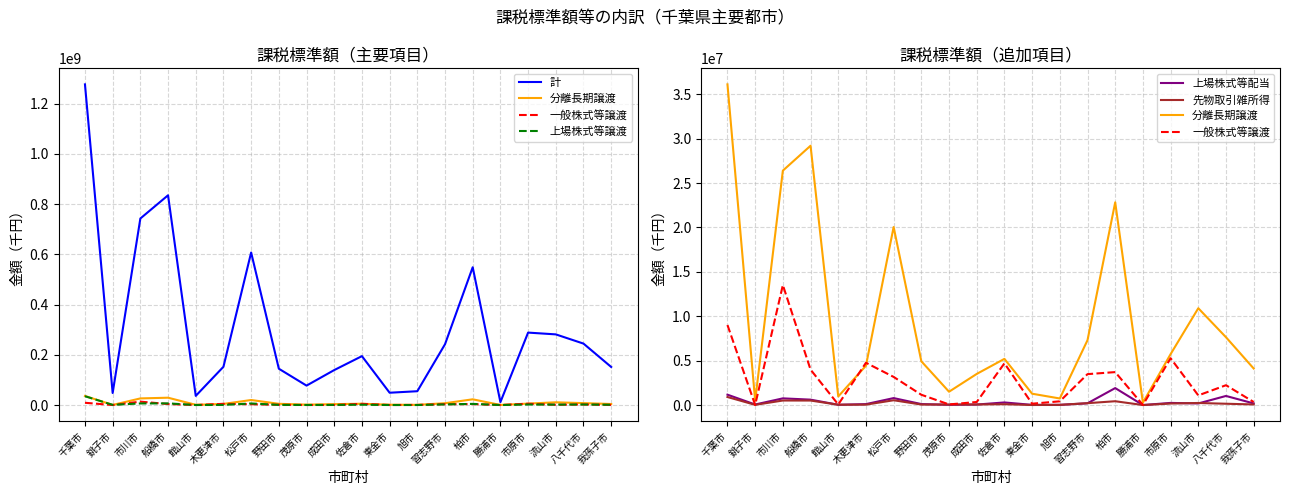

True or false: 上場株式等配当 and 一般株式等譲渡 intersect in this chart.

True